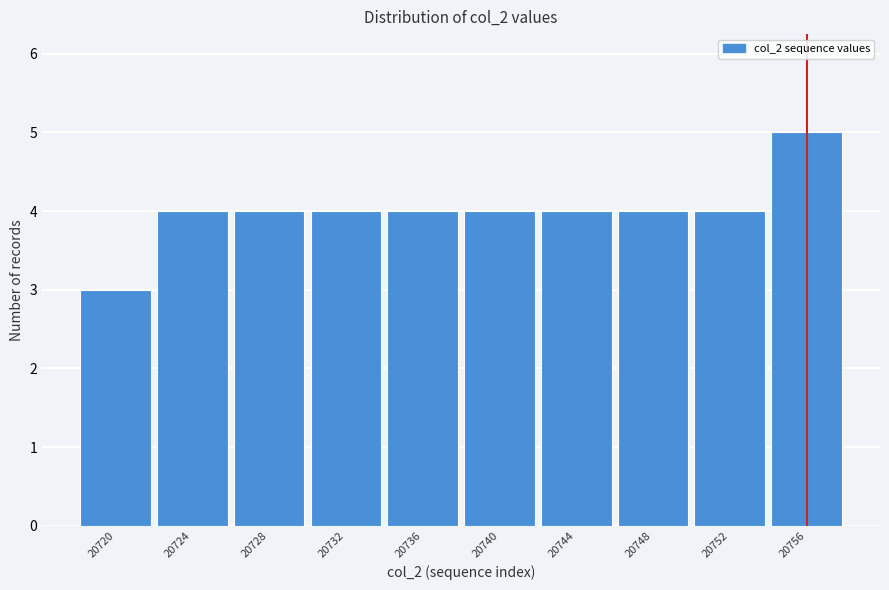

Reading left to right, what are all the values shown in this chart?

20720=3	20724=4	20728=4	20732=4	20736=4	20740=4	20744=4	20748=4	20752=4	20756=5